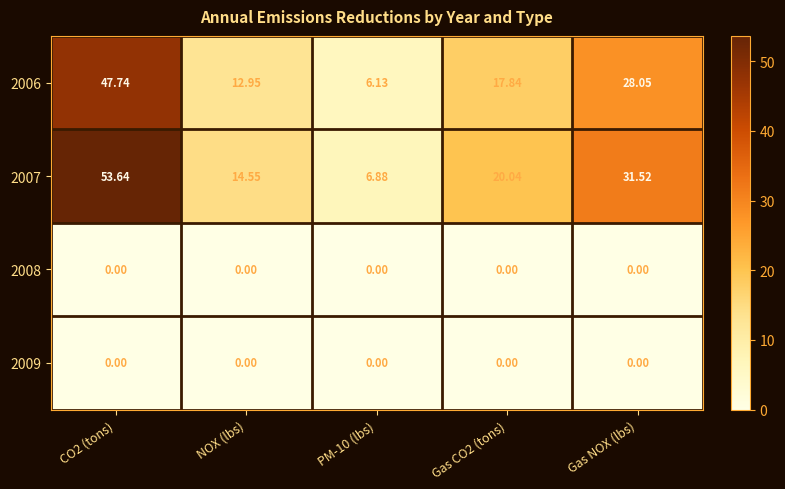

At which category is the sum across all series the highest?

CO2 (tons)